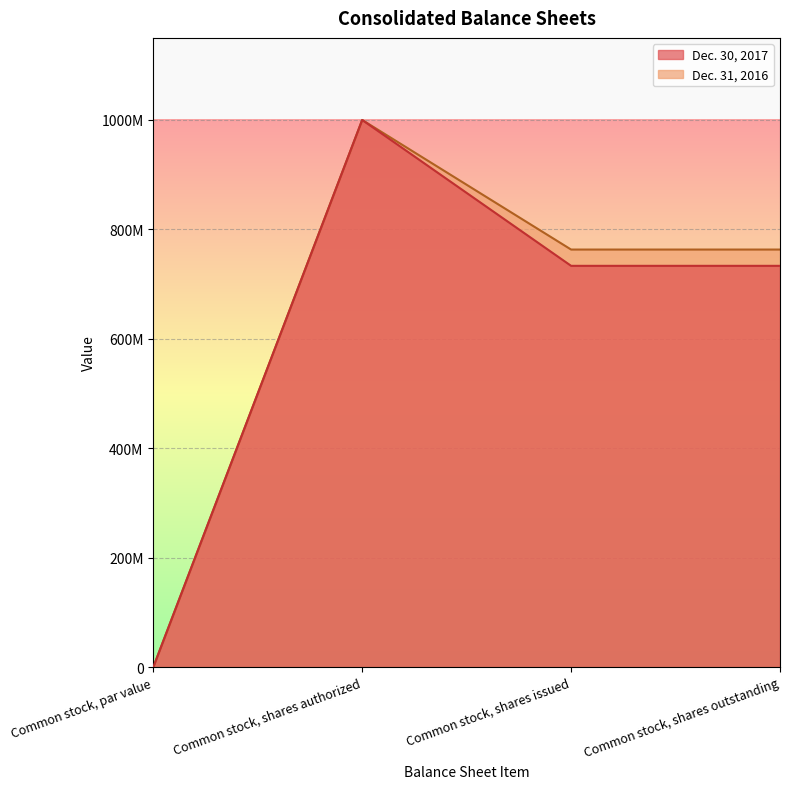

What is the sum of the Dec. 31, 2016 values at Common stock, shares issued and Common stock, par value?

763198001